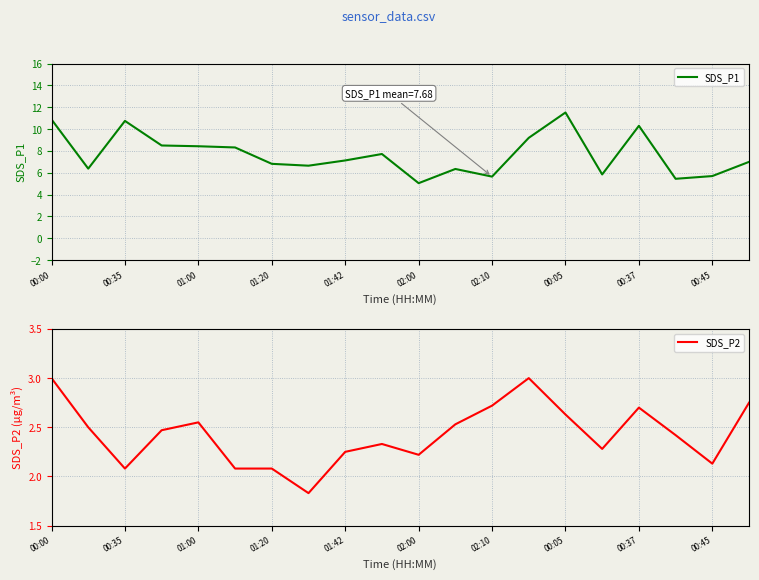

True or false: SDS_P2 and SDS_P1 cross at least once.

False